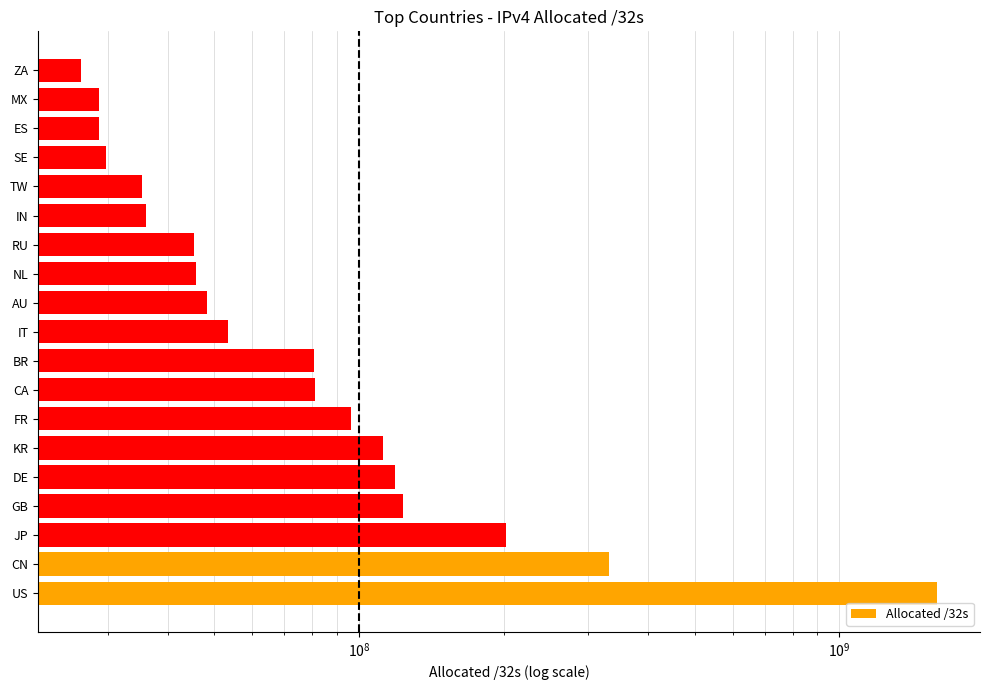

What is the approximate value at ZA, to the nearest 10?

26415870